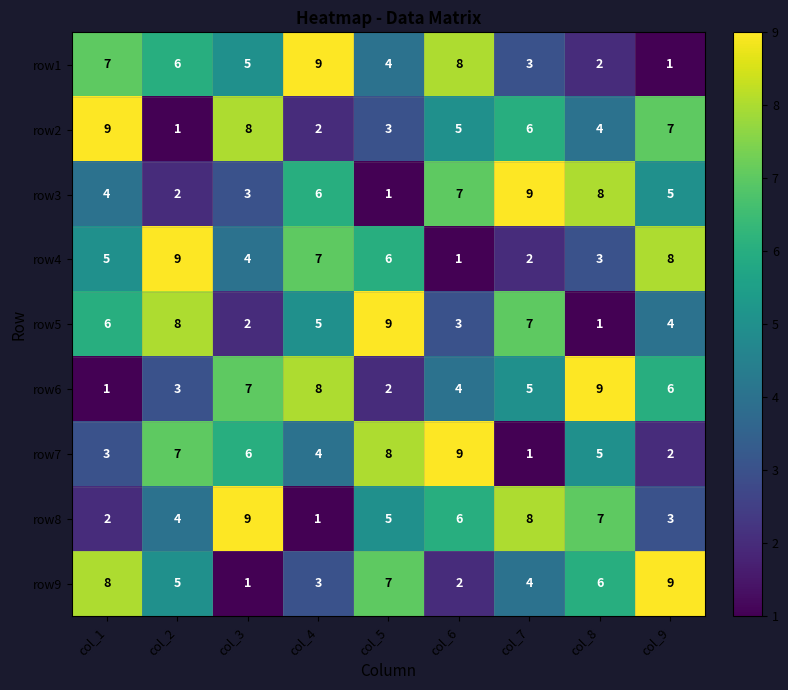

How many series are shown in this chart?

9